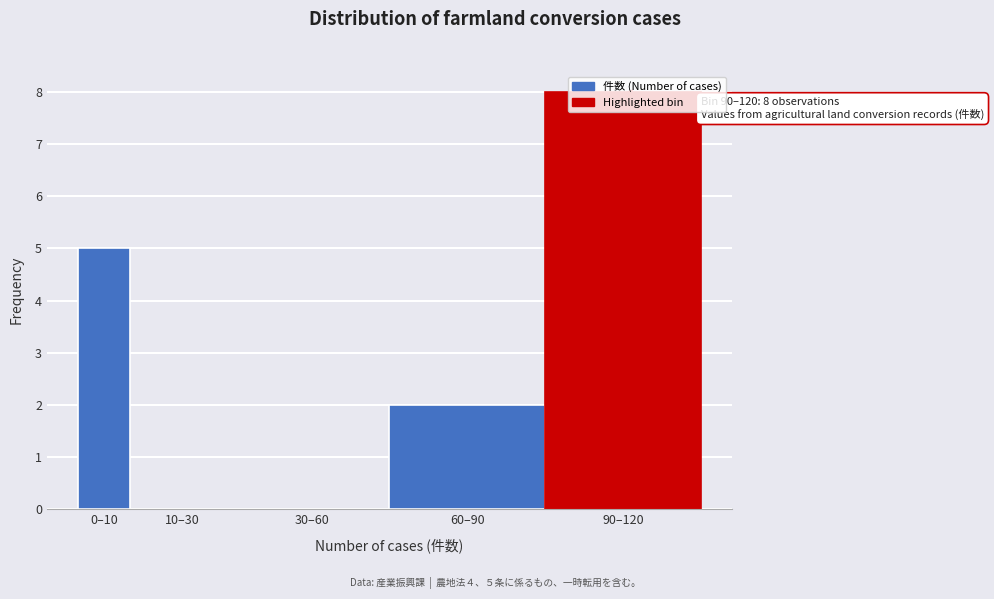

Which label corresponds to the largest value in the chart?

90–120